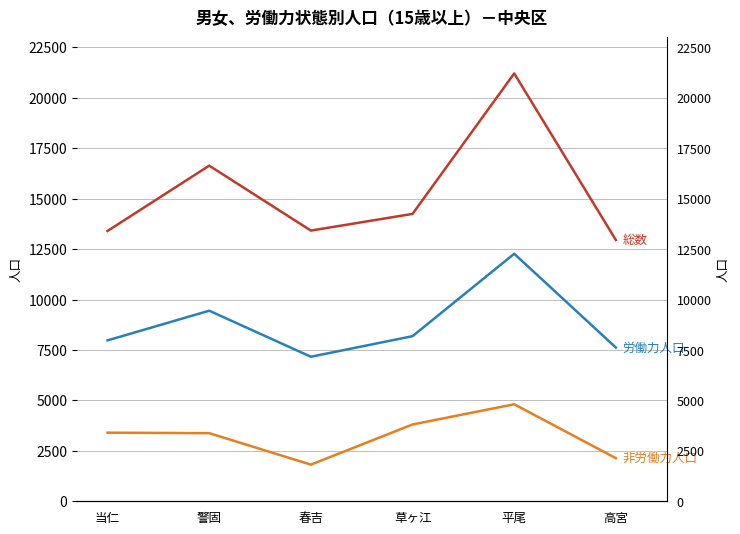

What is the label of the 2nd point from the right?

平尾